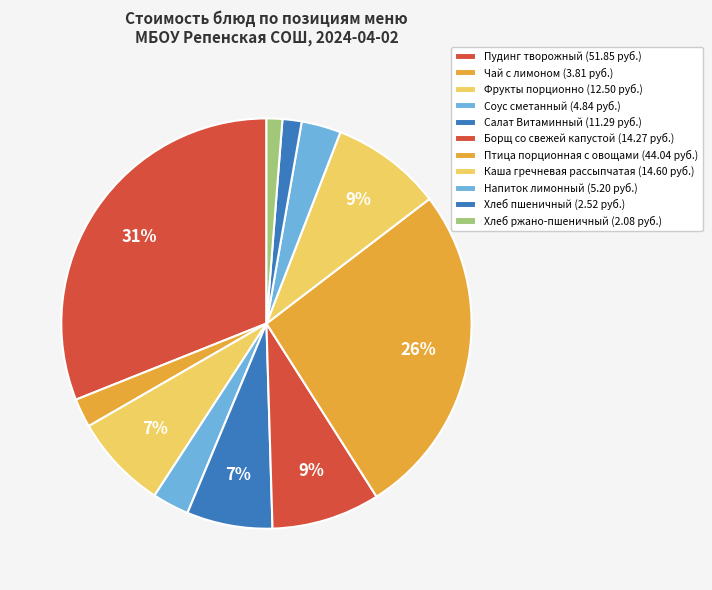

What is the change in value from Борщ со свежей капустой to Хлеб ржано-пшеничный?

-12.2